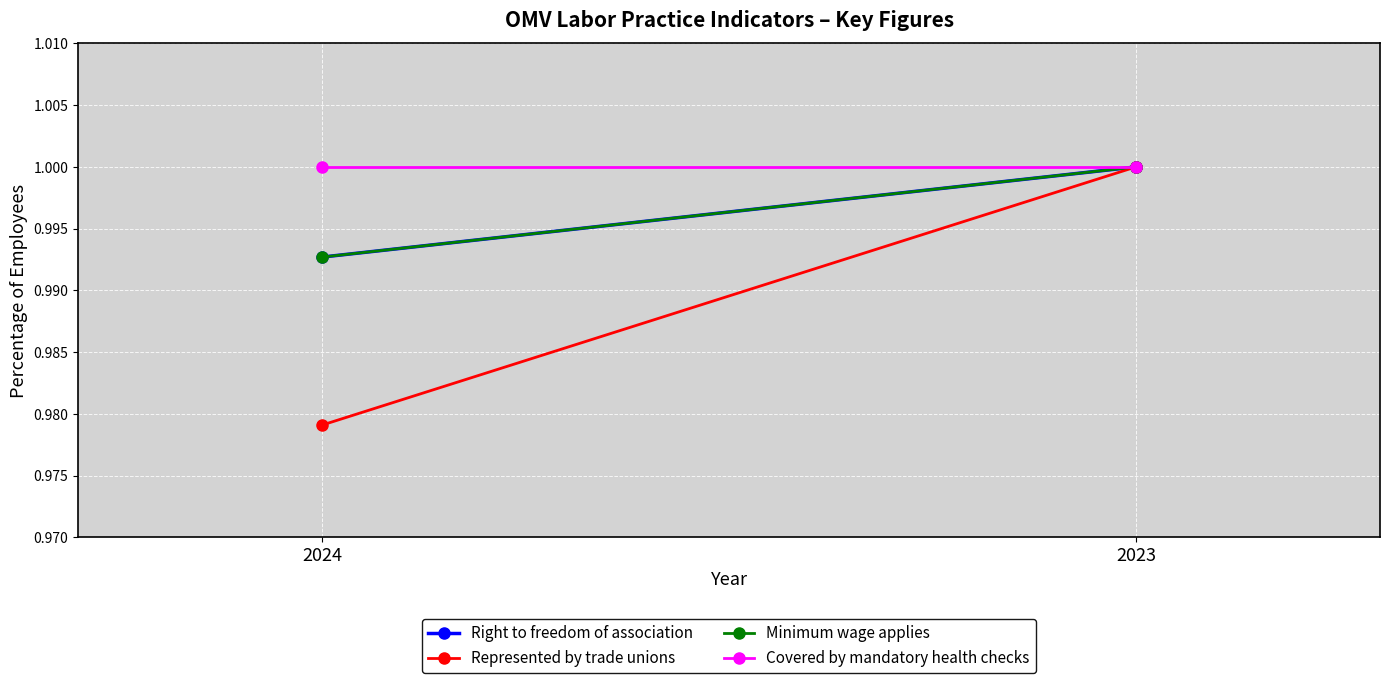

Reading left to right, transcribe all the data shown in this chart.

Right to freedom of association: 2024=1.0	2023=1.0
Represented by trade unions: 2024=1.0	2023=1.0
Minimum wage applies: 2024=1.0	2023=1.0
Covered by mandatory health checks: 2024=1.0	2023=1.0